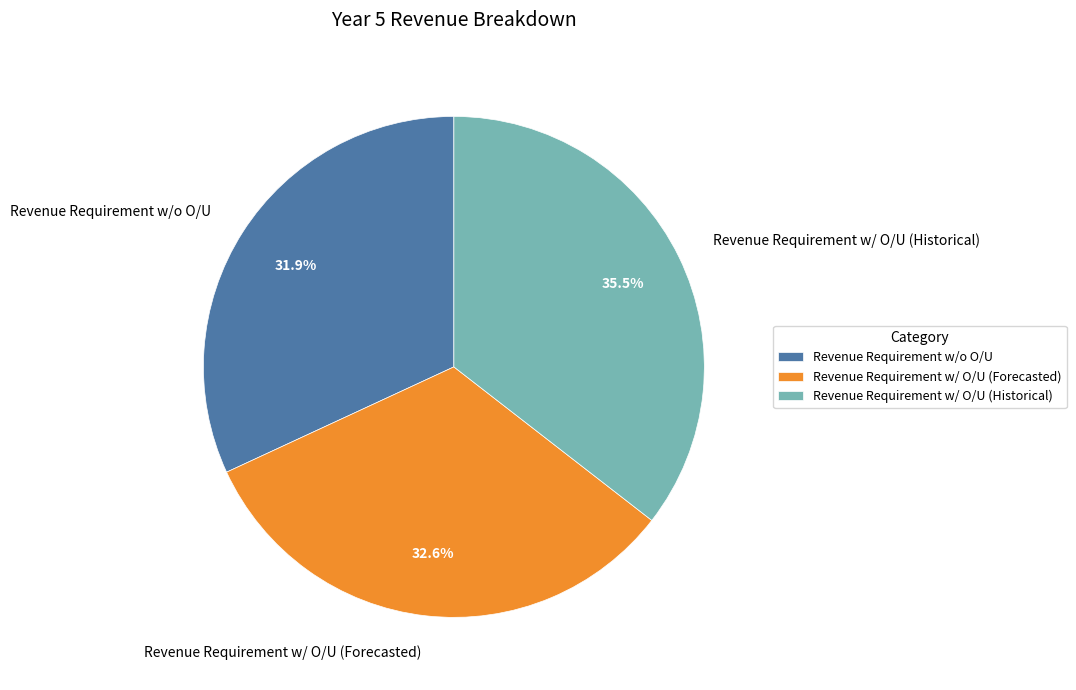

Is there a majority slice in this chart?

No